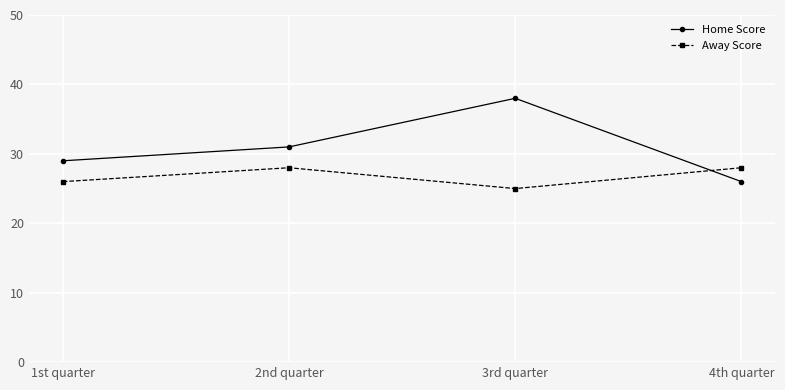

What is the approximate value of Home Score at 2nd quarter?

31